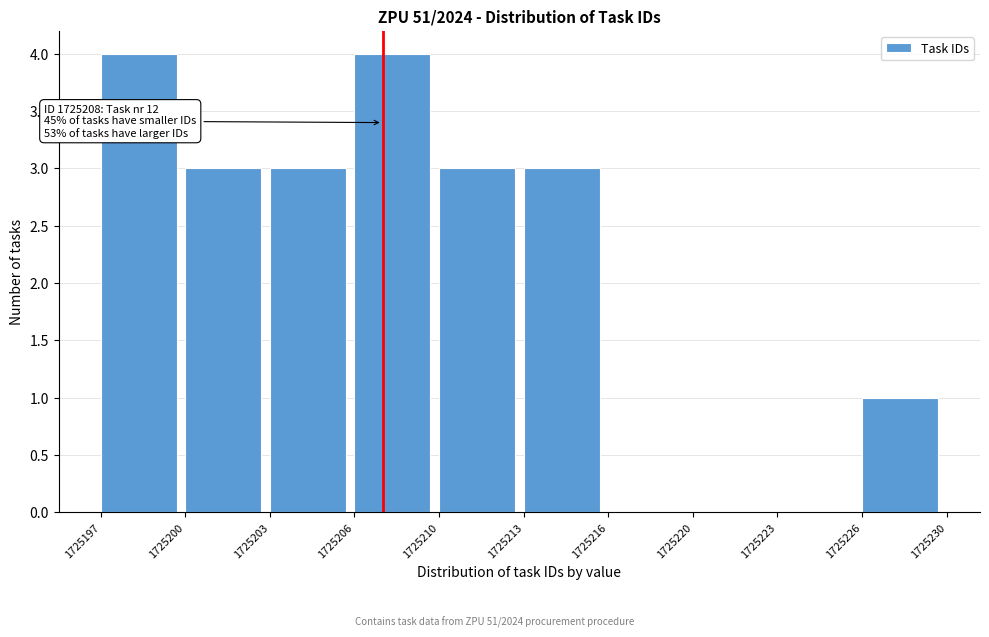

Reading left to right, transcribe all the data shown in this chart.

1725197=4	1725200=3	1725203=3	1725206=4	1725210=3	1725213=3	1725216=0	1725220=0	1725223=0	1725226=1